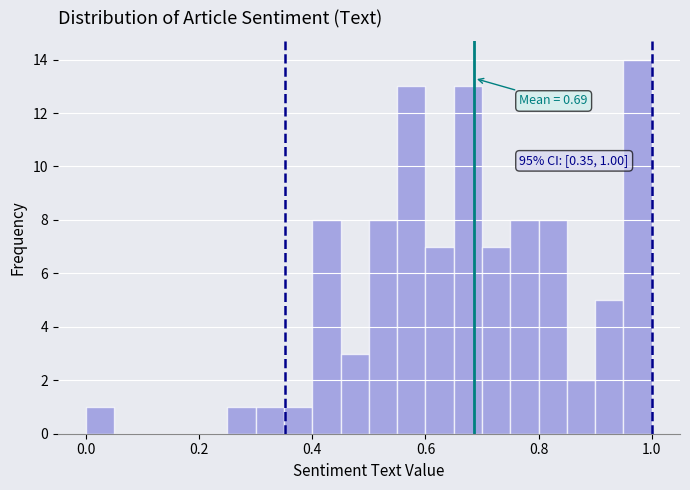

Read against the x-axis, roughly where is the centre of the tallest bar?

0.98